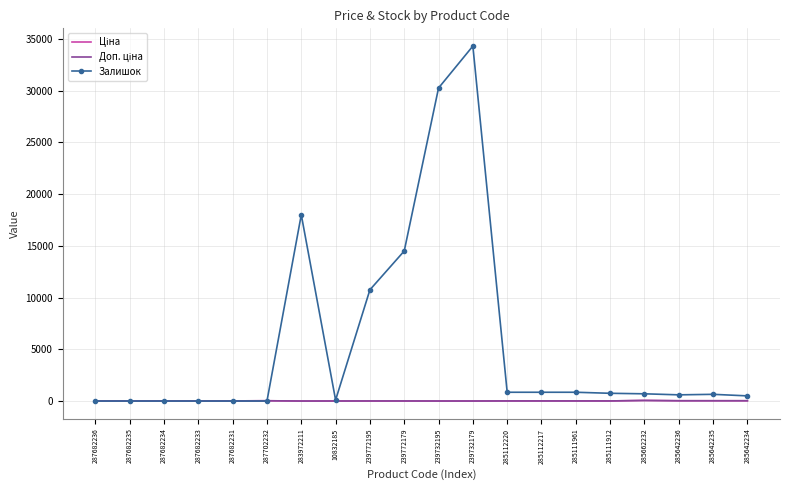

Is it true that Залишок equals 0.0 at 287682233?

True